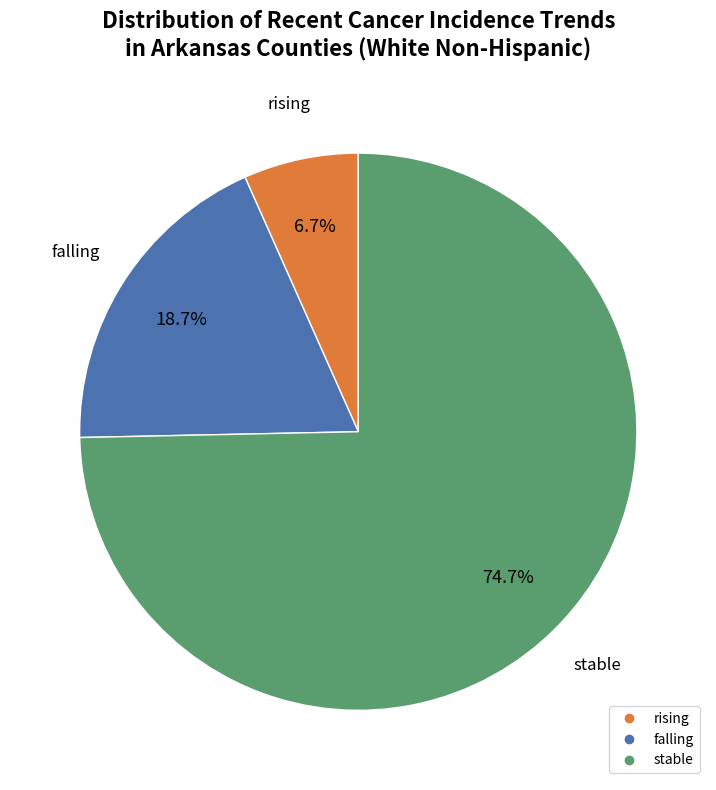

Between stable and falling, which is larger?

stable